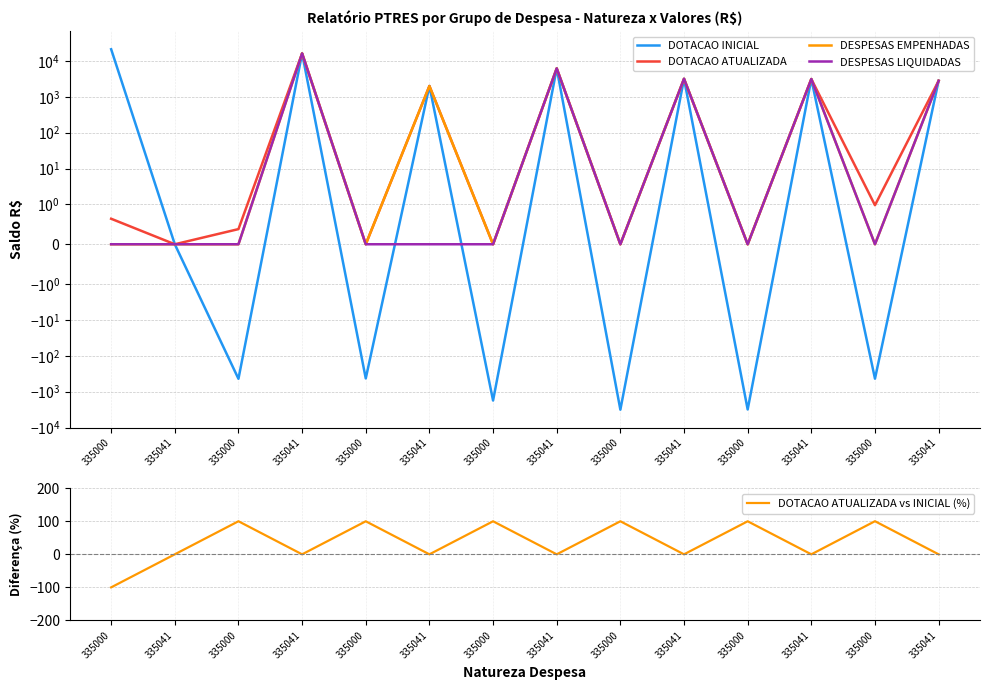

In DESPESAS LIQUIDADAS, how many points are higher than both neighbors (excluding endpoints)?

4